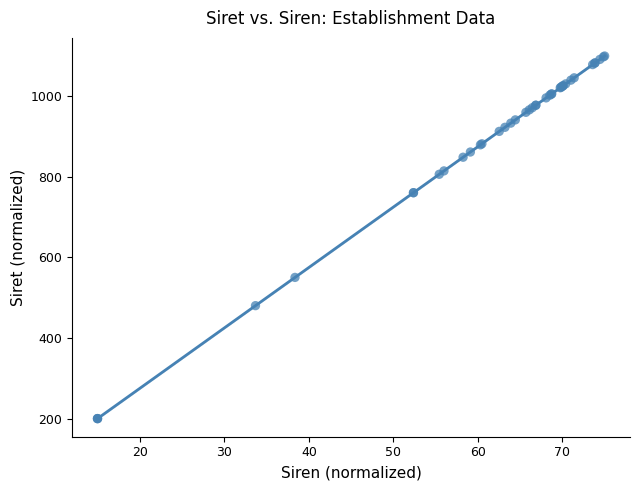

What Y value in the scatter plot is closest to 650?

550.4